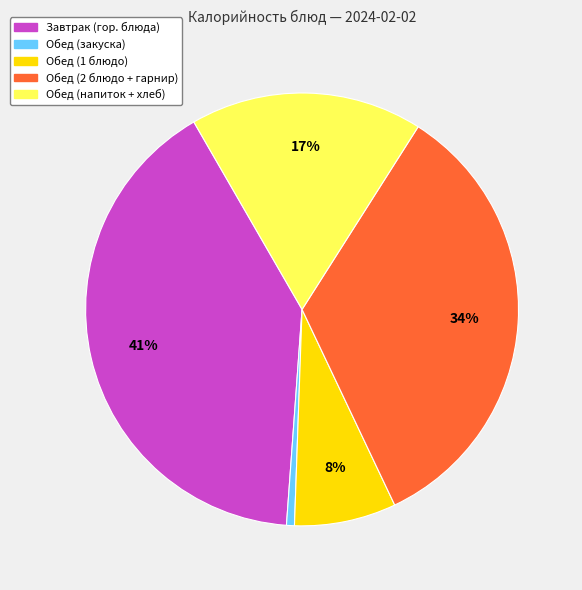

To the nearest percent, what is the difference between the largest and smallest slice percentages?

40%